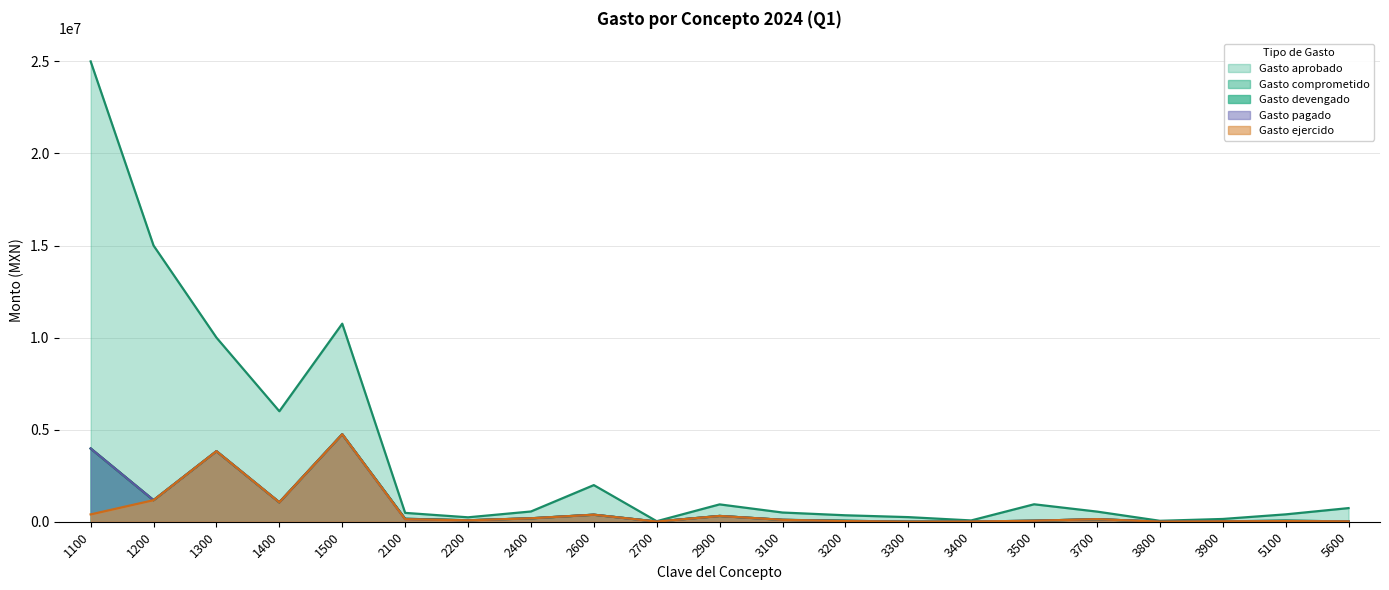

Which has a higher value, 3100 or 1500?

1500